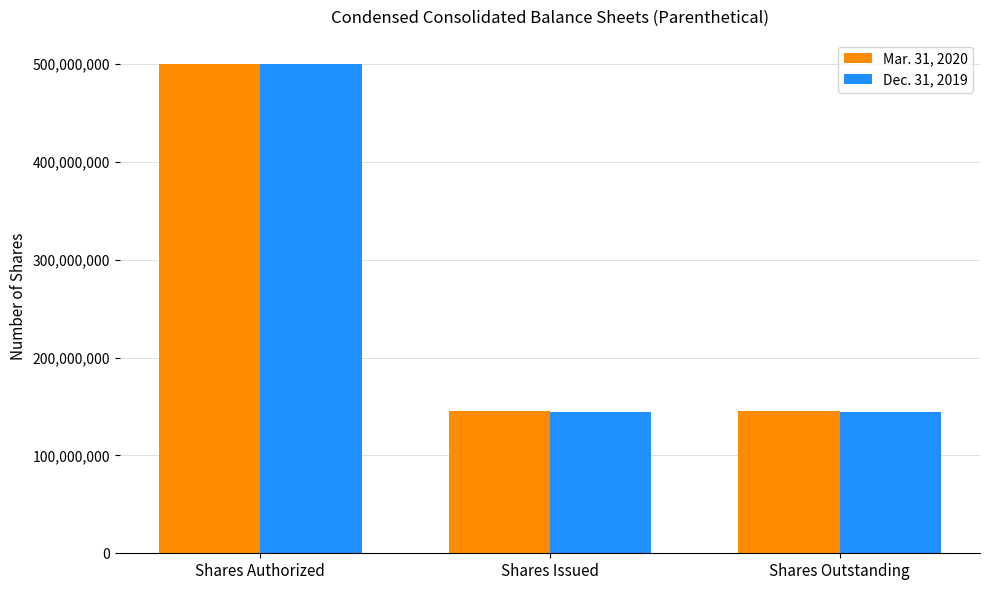

What is the highest value of the Mar. 31, 2020 series?

500000000